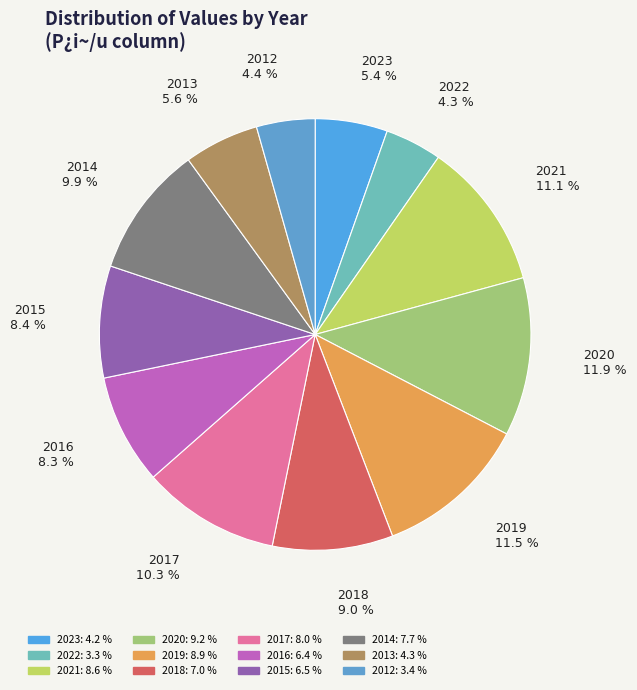

To the nearest percent, what portion does 2016 represent?

8%